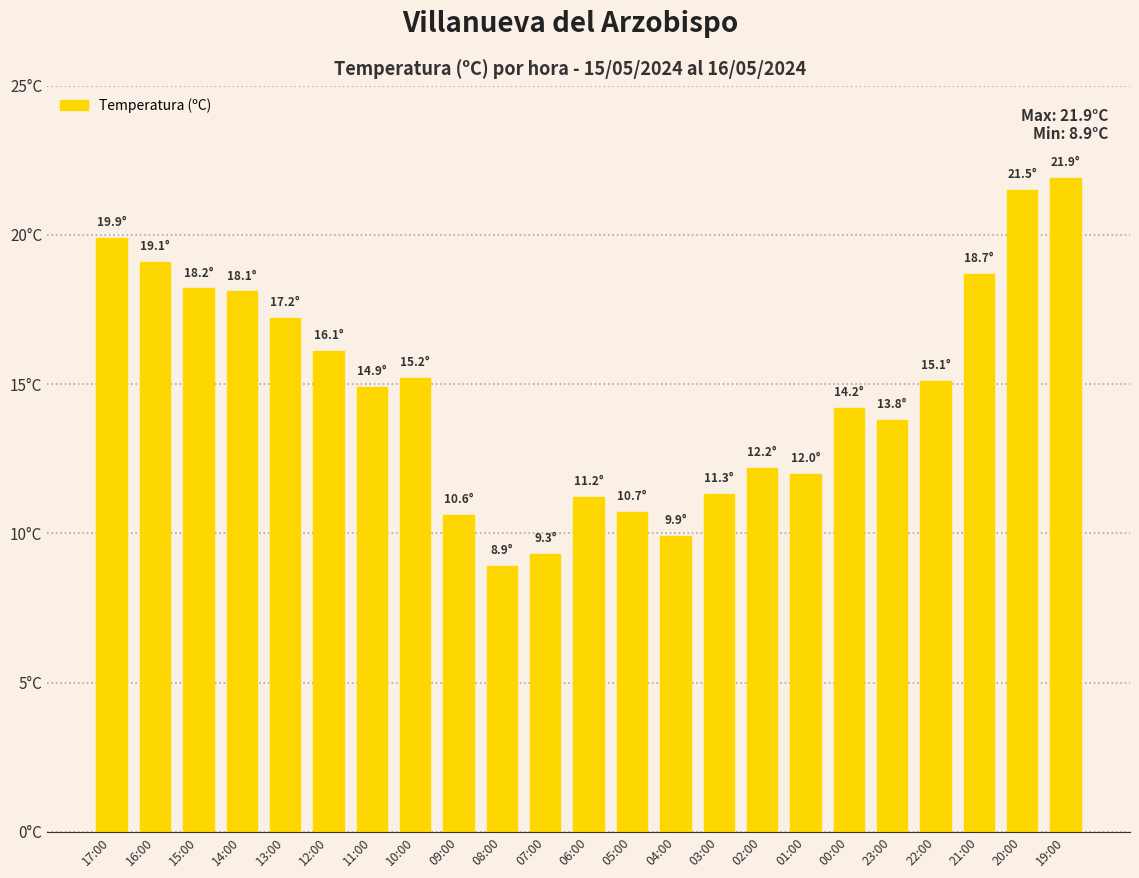

What is the sum of the values at 10:00 and 08:00?

24.1